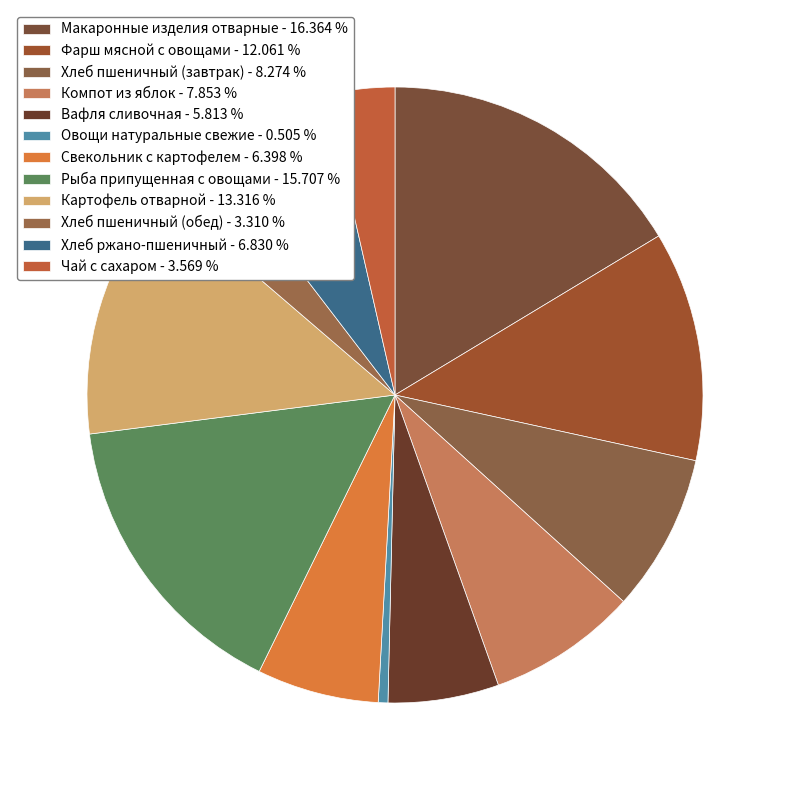

Count the number of slices in the pie.

12